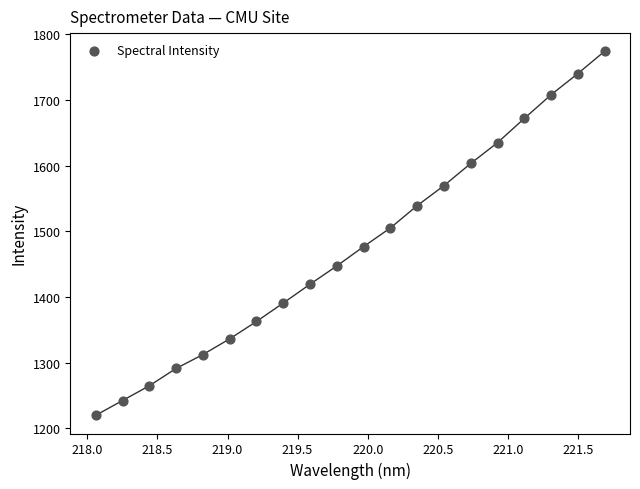

What Y value in the scatter plot is closest to 1496?

1505.1